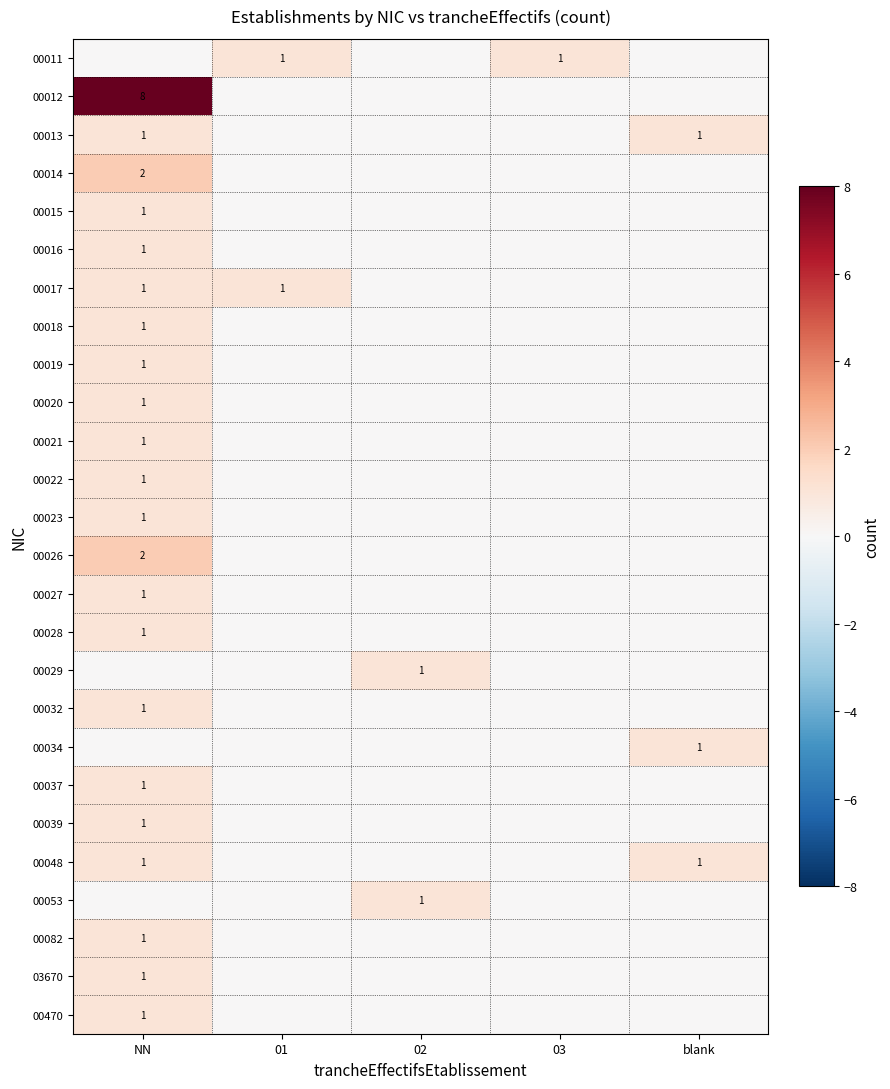

At which category does the chart reach its minimum across all series?

NN